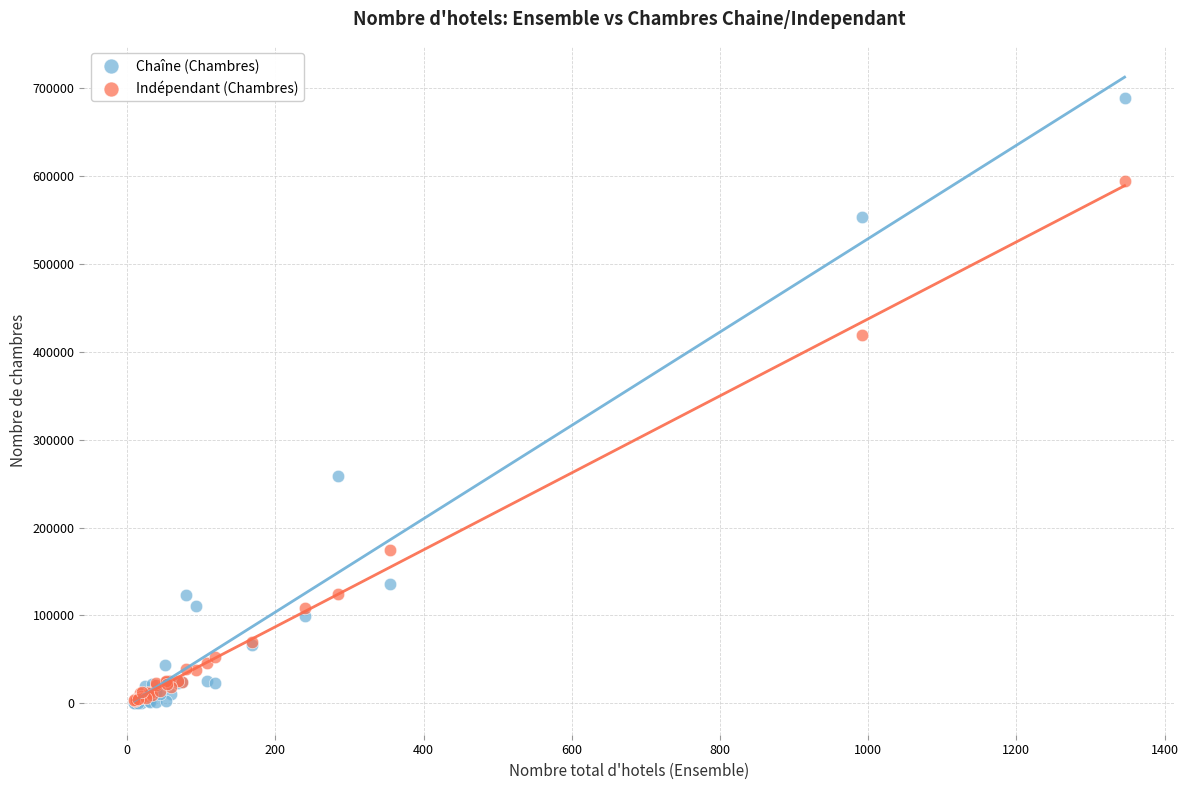

What are all the series names shown in the legend?

Chaîne (Chambres), Indépendant (Chambres)